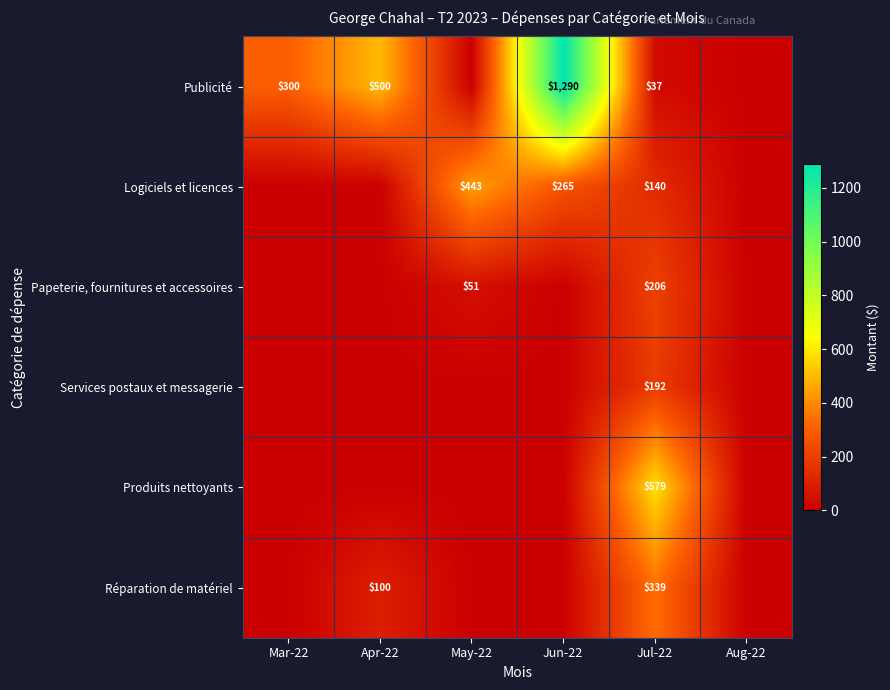

The value of Publicité at Jun-22 is 1290. True or false?

True